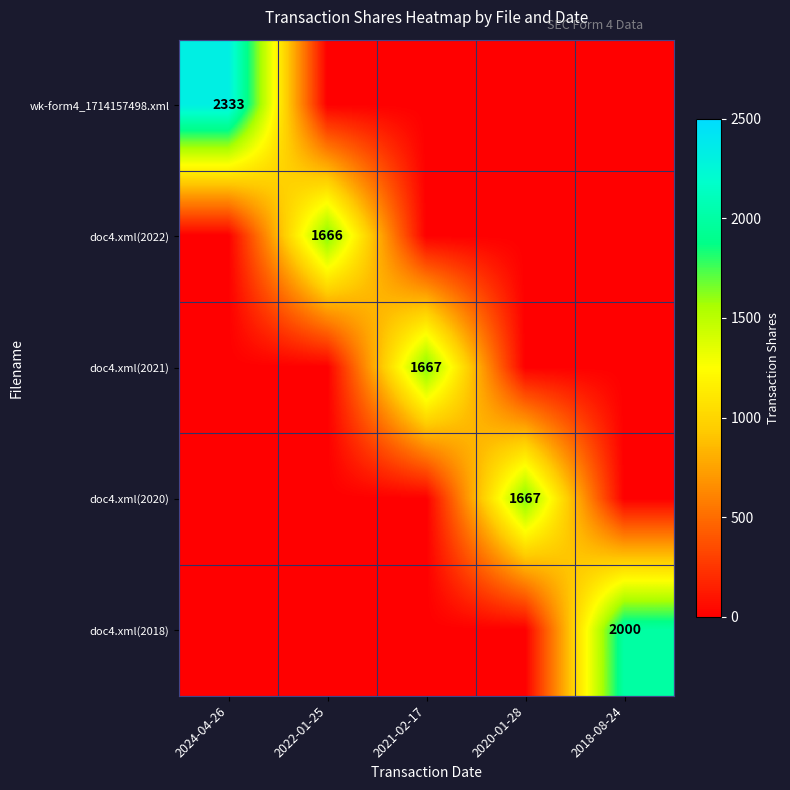

At which category is the sum across all series the highest?

2024-04-26